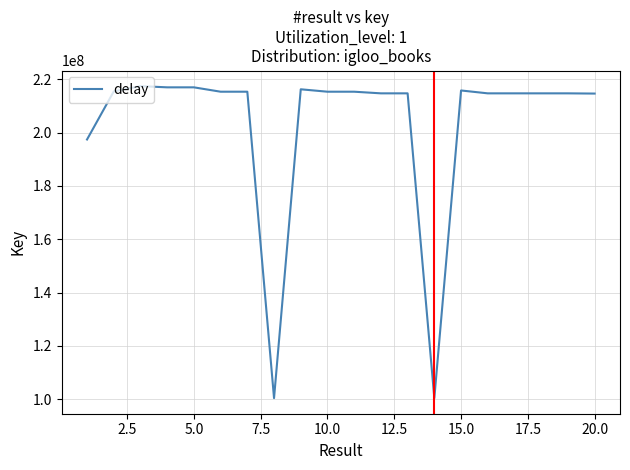

What is the sum of all values?

4060850159